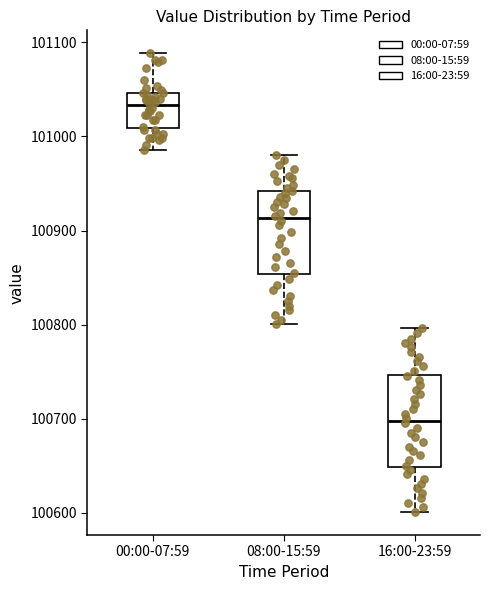

Reading left to right, read every box against the y-axis: the position of its median line, the range the box covers, and the ends of its whiskers. The values are not printed on the chart, so give them approximately, as read against the axis.

00:00-07:59: median 101030, box 101010 to 101050, whiskers 100990 to 101090
08:00-15:59: median 100910, box 100850 to 100940, whiskers 100800 to 100980
16:00-23:59: median 100700, box 100650 to 100750, whiskers 100600 to 100800